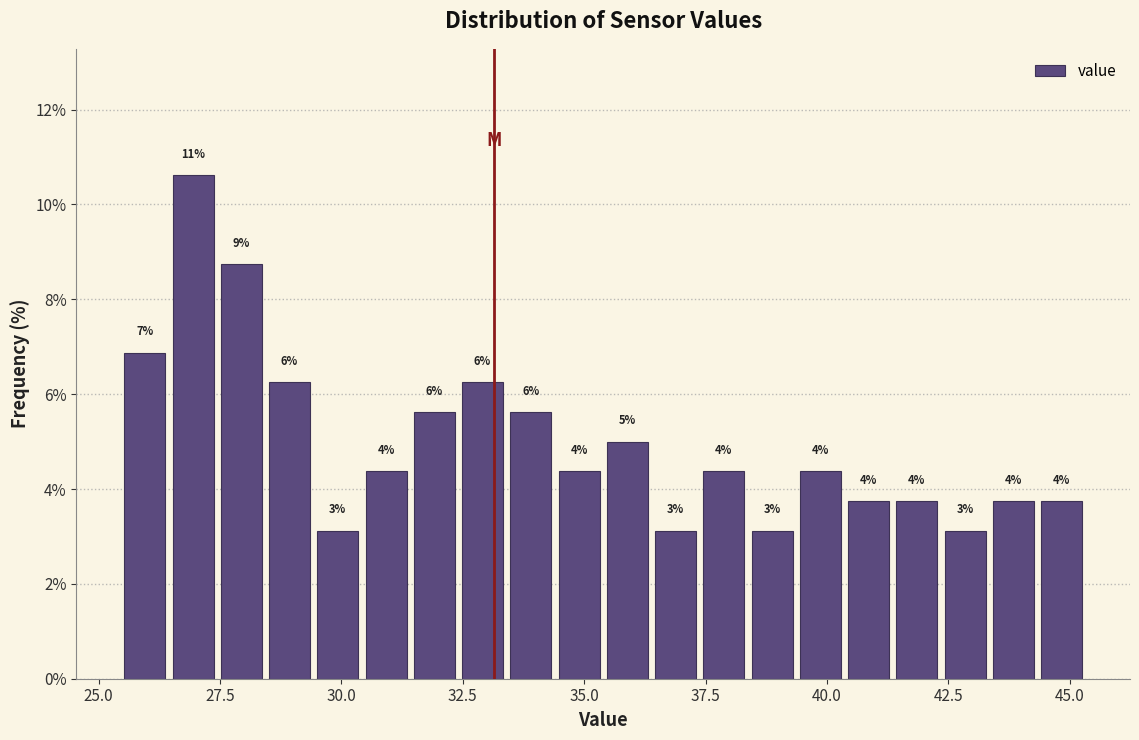

Read against the x-axis, roughly where is the centre of the tallest bar?

27.0